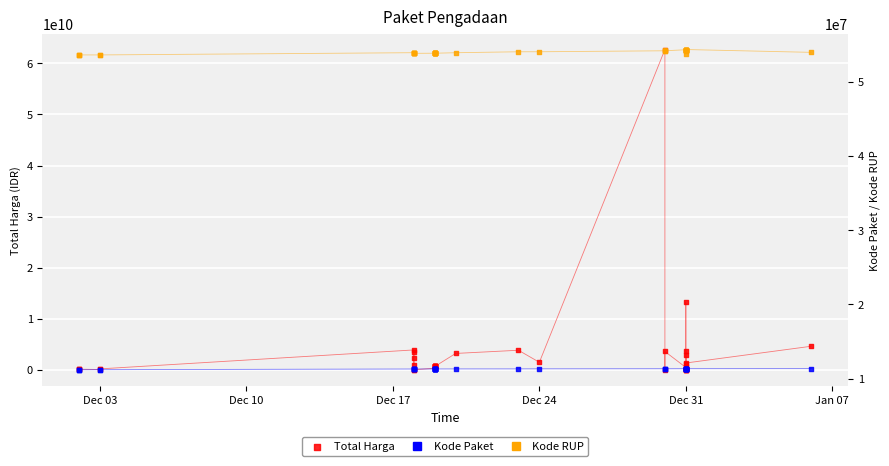

Which series has the widest spread of Y values?

Total Harga